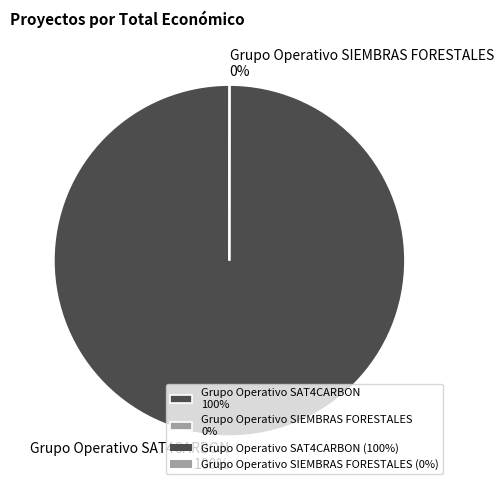

Does Grupo Operativo SAT4CARBON account for over 50% of the chart?

Yes